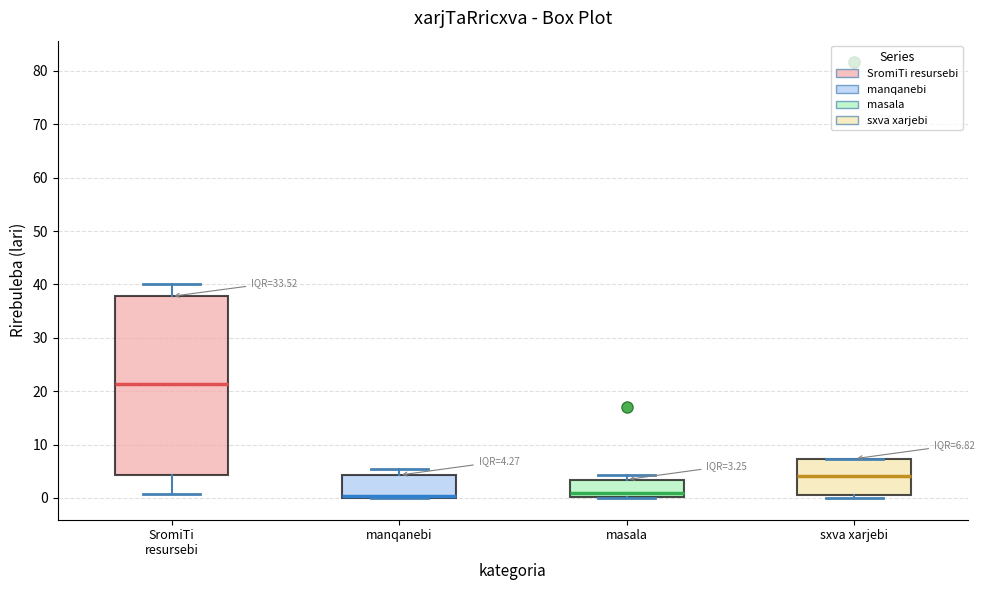

Comparing the boxes themselves (not the whiskers), which one is the tallest?

SromiTi resursebi